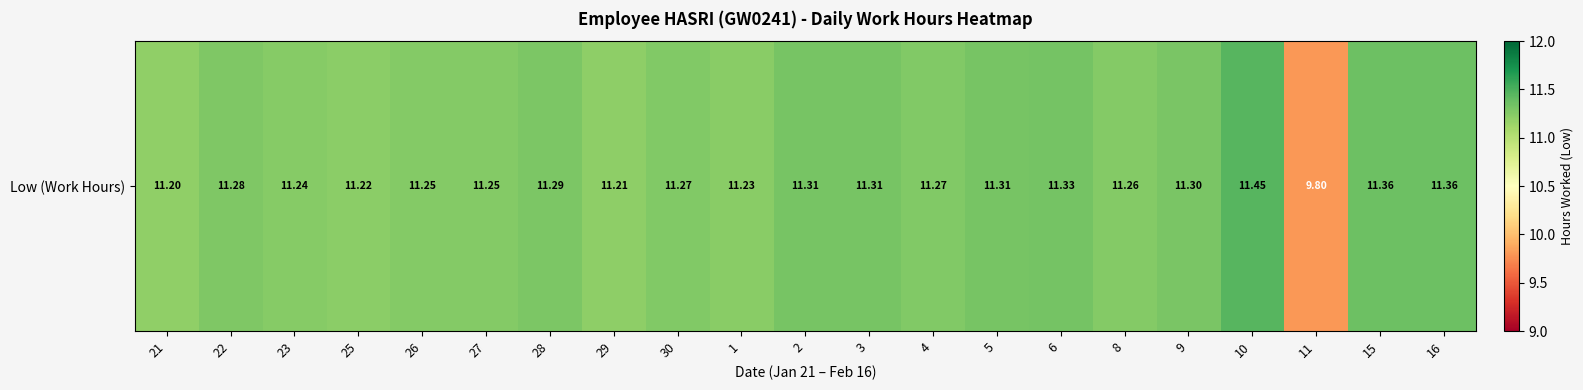

Reading left to right, list all the values displayed in this chart.

21=11.2	22=11.3	23=11.2	25=11.2	26=11.2	27=11.2	28=11.3	29=11.2	30=11.3	1=11.2	2=11.3	3=11.3	4=11.3	5=11.3	6=11.3	8=11.3	9=11.3	10=11.4	11=9.8	15=11.4	16=11.4